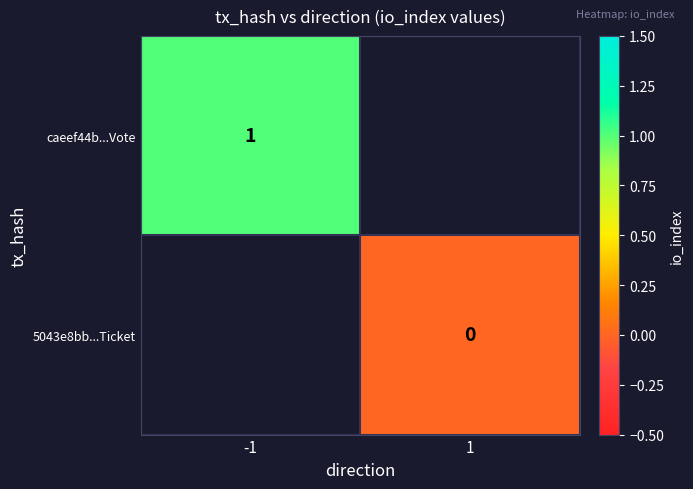

Is it true that caeef44b...Vote equals 1 at -1?

True